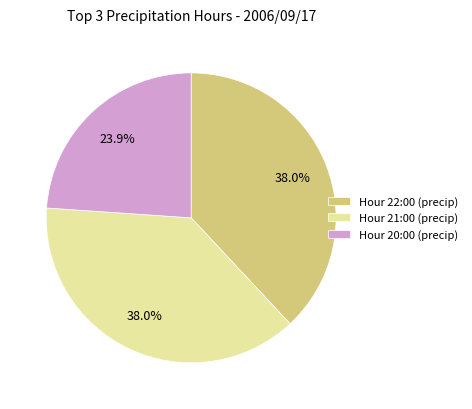

What is the ratio of the value at Hour 22:00 (precip) to the value at Hour 20:00 (precip)?

1.6